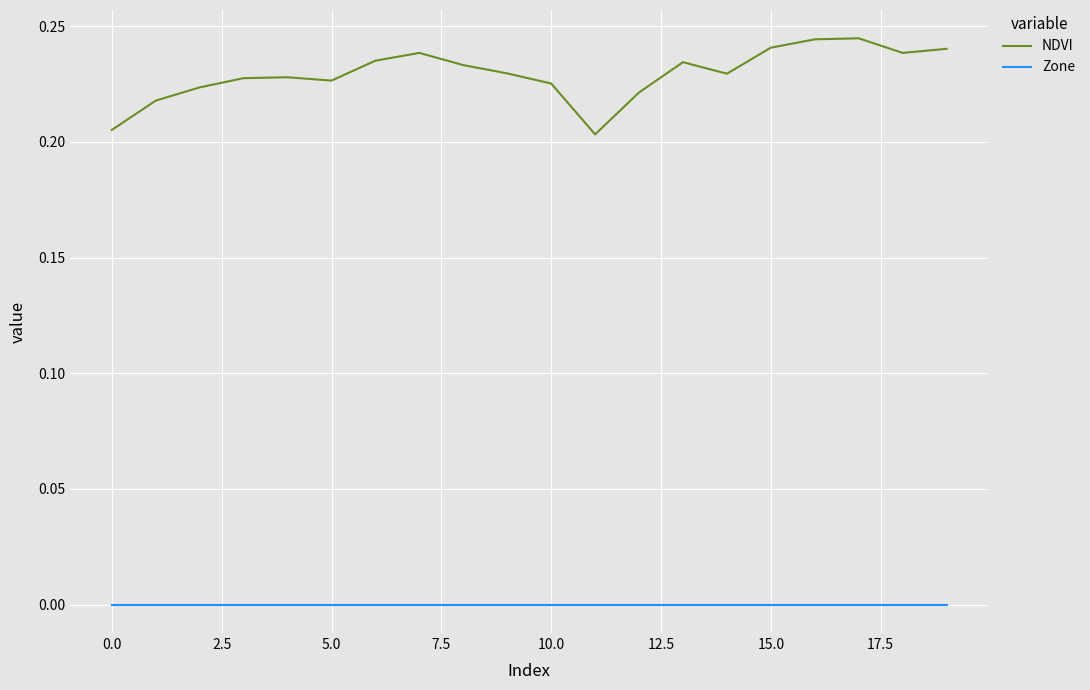

What is the sum of all NDVI values?

4.6